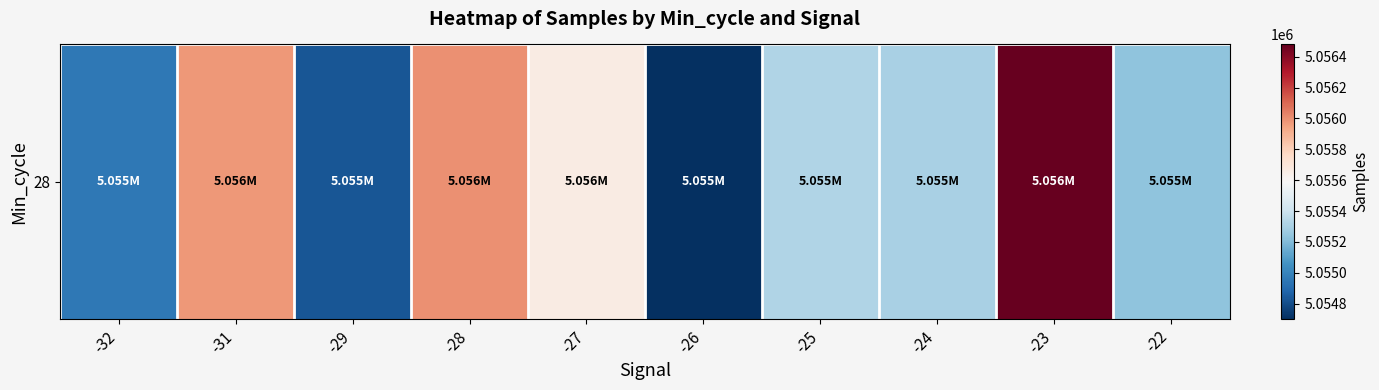

Approximately how many times larger is the value at -23 compared to -26?

1.0